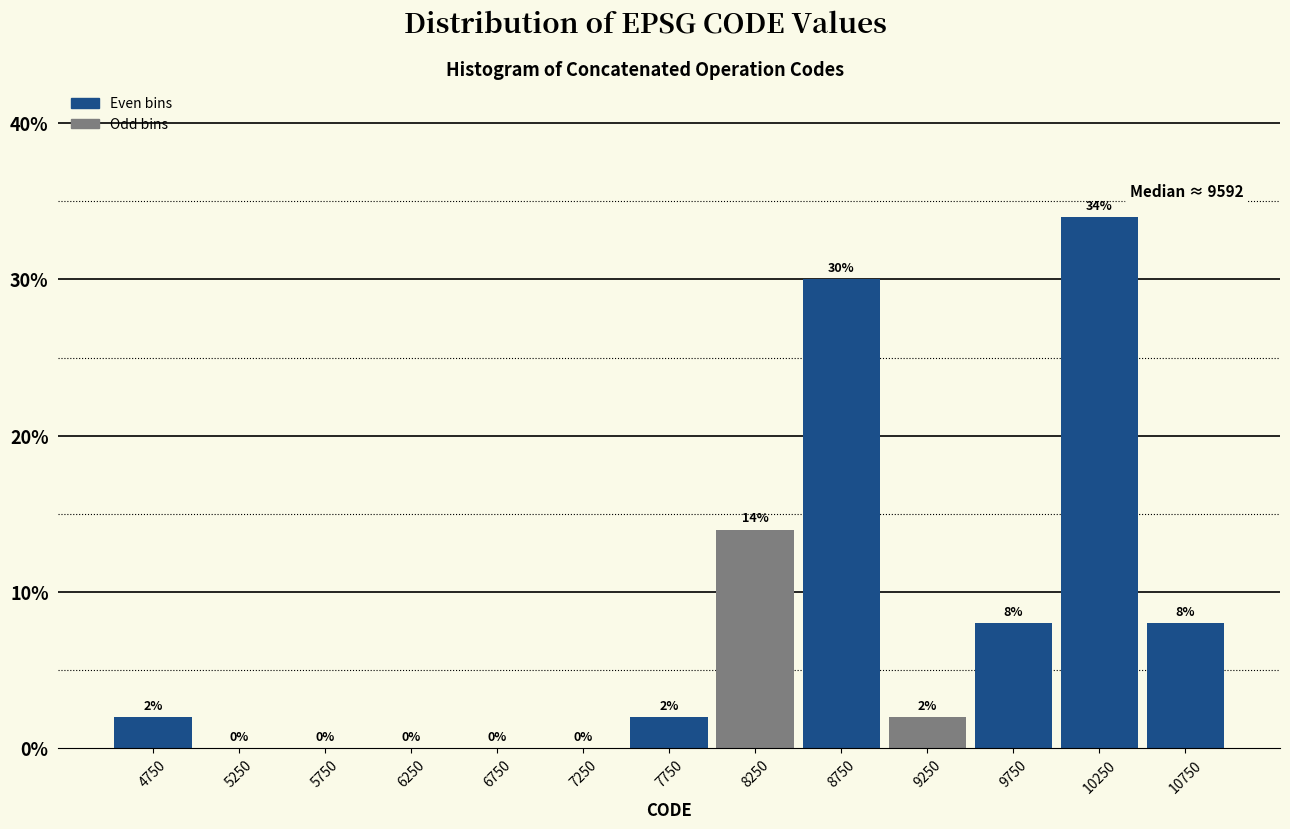

Reading left to right, transcribe this chart: for each bar, give the range it covers on the x-axis and its height.

4500 to 5000: 2
5000 to 5500: 0
5500 to 6000: 0
6000 to 6500: 0
6500 to 7000: 0
7000 to 7500: 0
7500 to 8000: 2
8000 to 8500: 14
8500 to 9000: 30
9000 to 9500: 2
9500 to 10000: 8
10000 to 10500: 34
10500 to 11000: 8